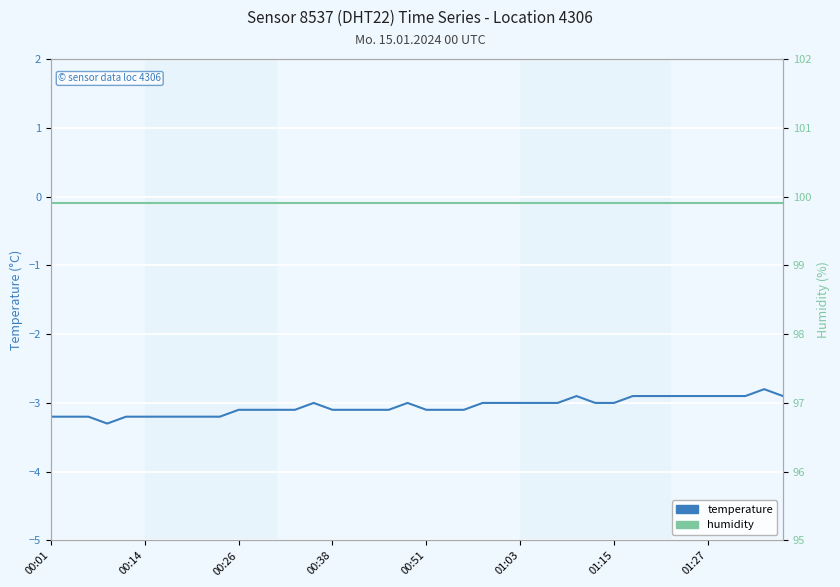

Which has a higher value, 8 or 25?

25